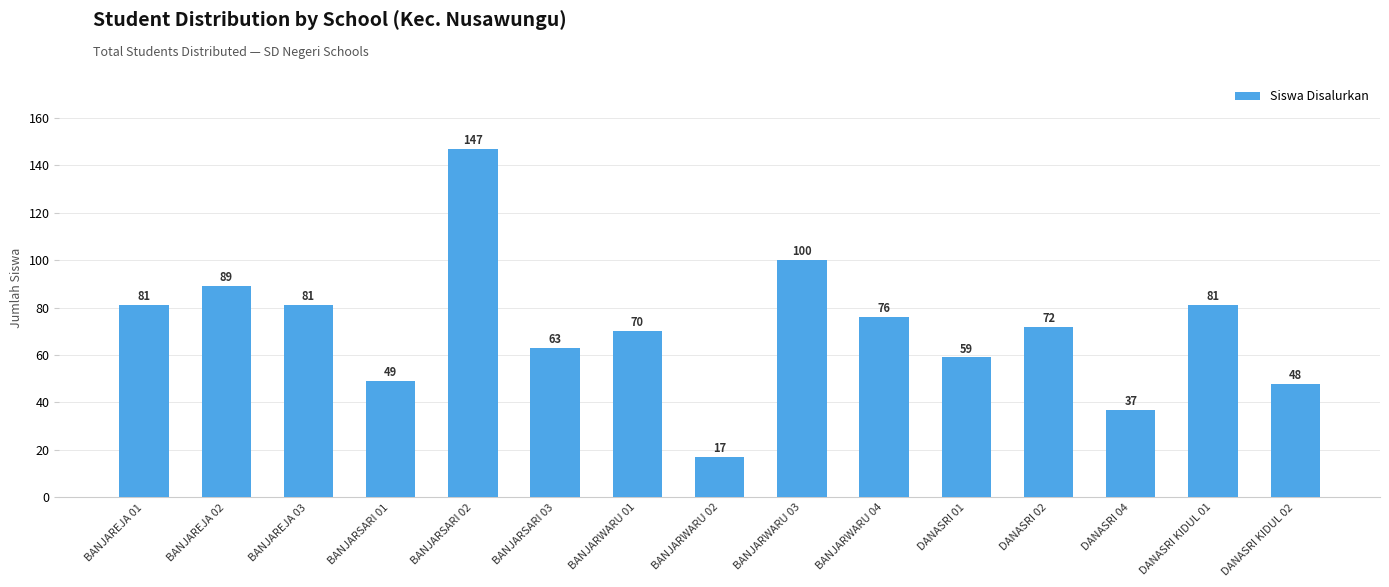

True or false: the data shows 81 at BANJAREJA 01.

True